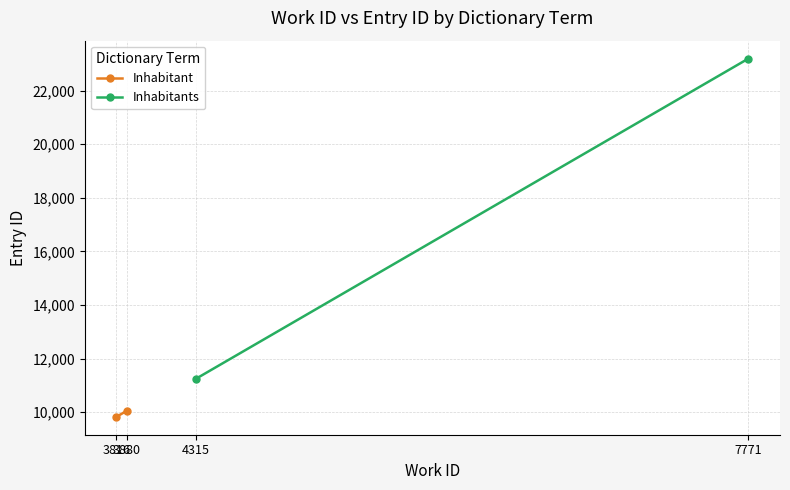

Rank the series by their average value, from highest to lowest.

Inhabitants, Inhabitant